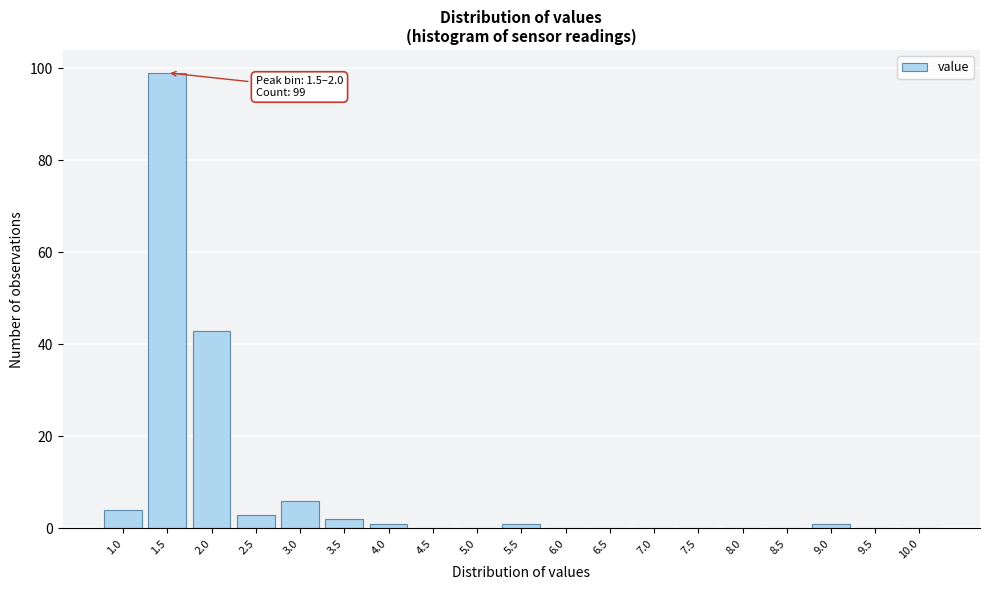

Reading left to right, extract all data points from this chart.

1.0=4	1.5=99	2.0=43	2.5=3	3.0=6	3.5=2	4.0=1	4.5=0	5.0=0	5.5=1	6.0=0	6.5=0	7.0=0	7.5=0	8.0=0	8.5=0	9.0=1	9.5=0	10.0=0